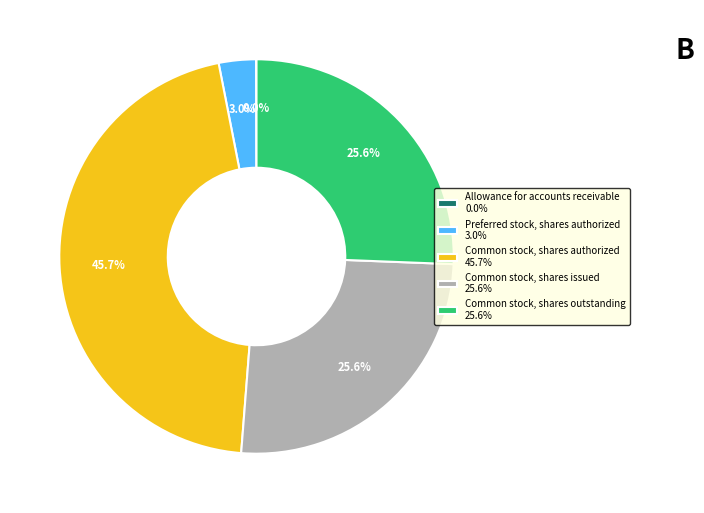

Does any single category account for the majority?

No